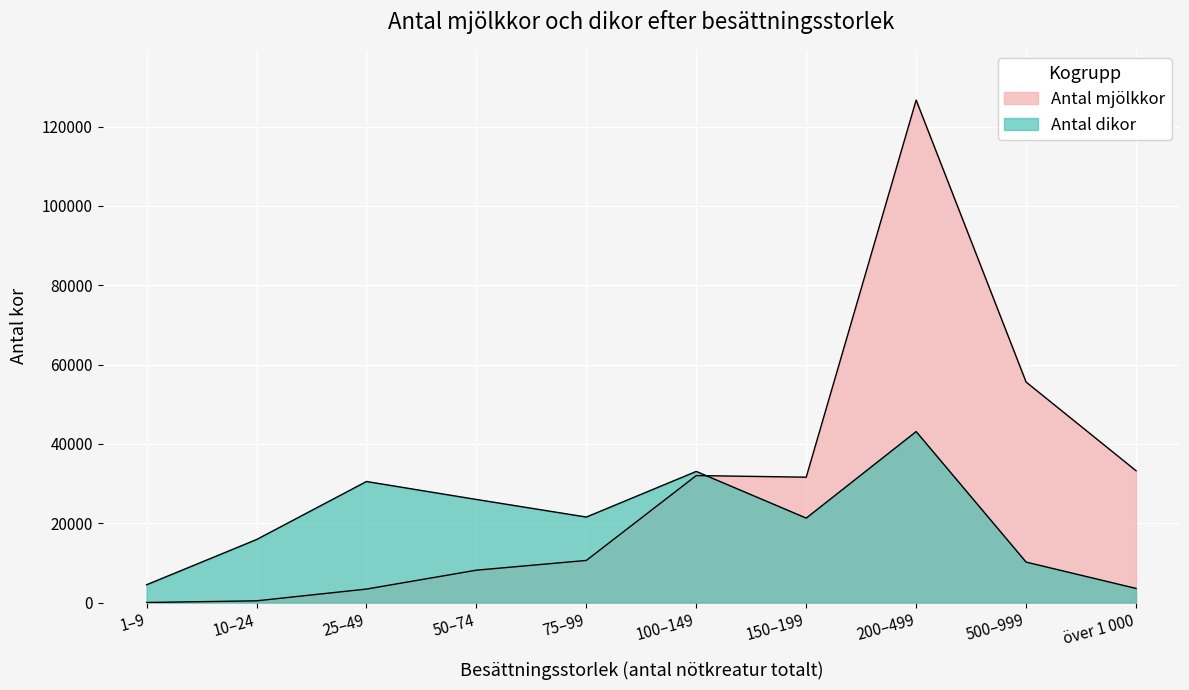

What is the total value across all series at 75–99?

32190